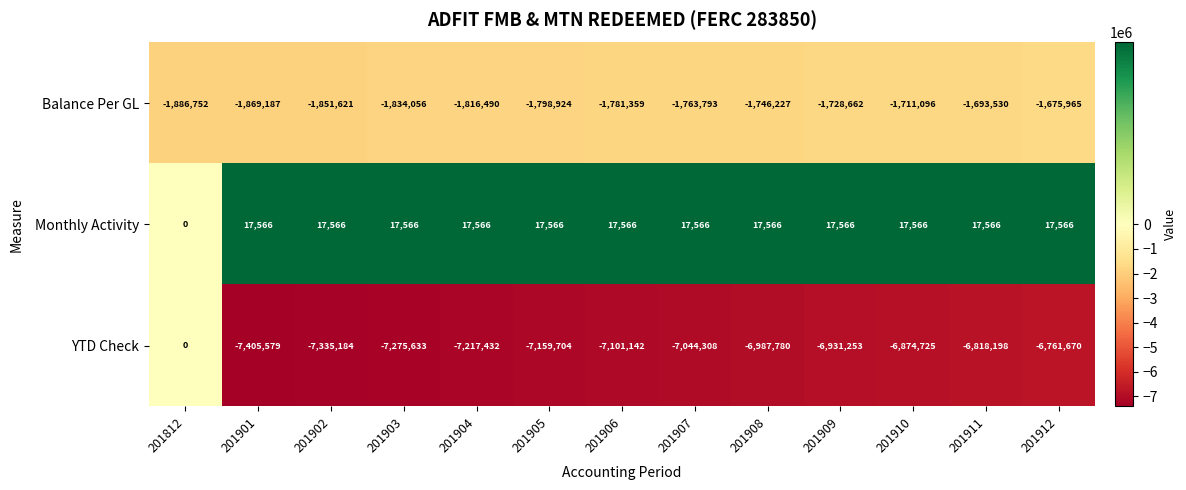

What is the greatest value displayed?

17566